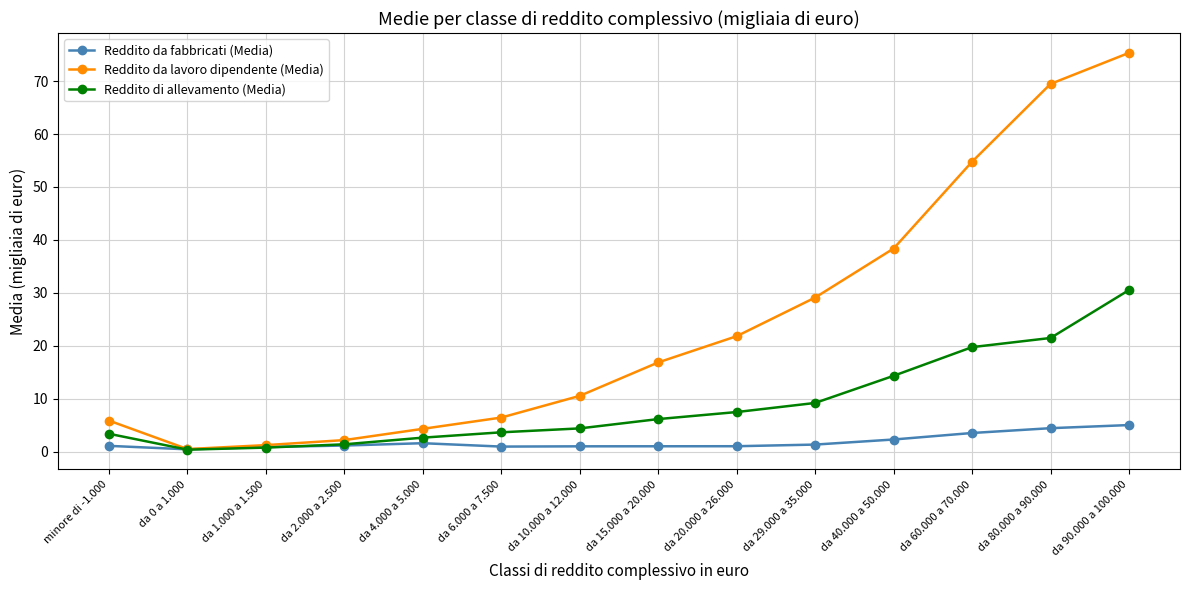

Is the value of Reddito da fabbricati (Media) at da 15.000 a 20.000 greater than the value of Reddito di allevamento (Media) at da 15.000 a 20.000?

No